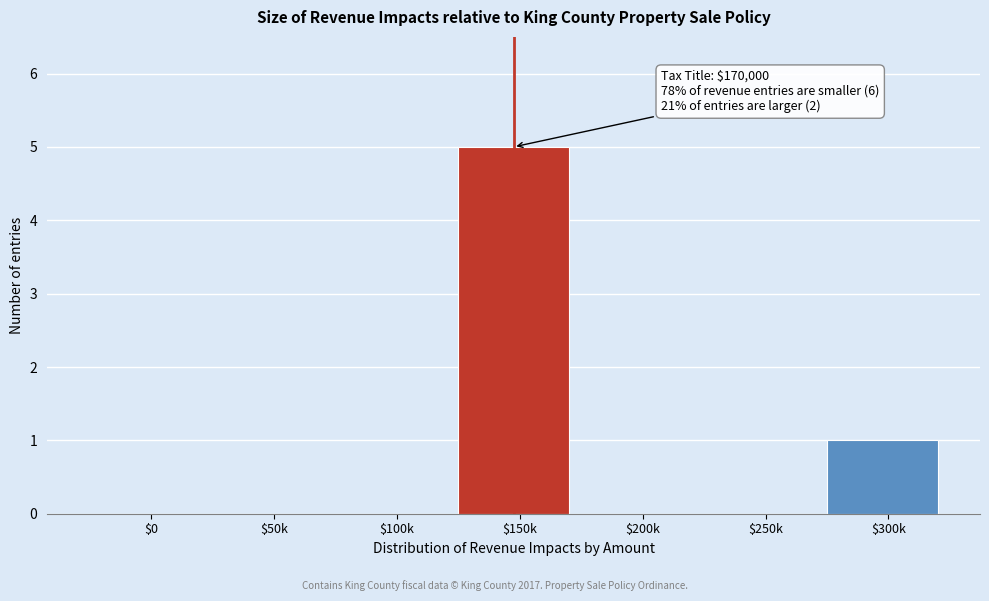

What is the sum of all values?

6